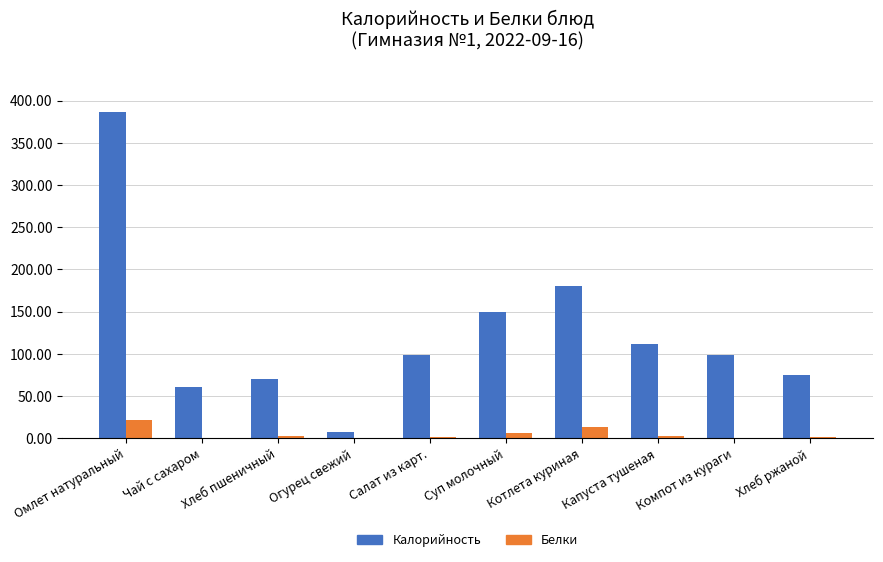

True or false: Калорийность has a value of 43.8 at Хлеб ржаной.

False